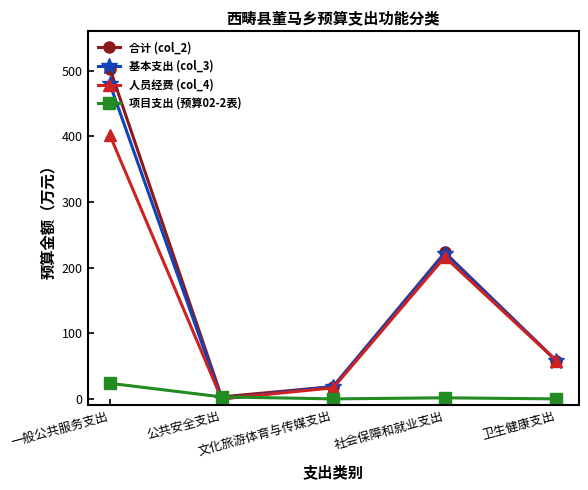

What are all the series names shown in the legend?

合计 (col_2), 基本支出 (col_3), 人员经费 (col_4), 项目支出 (预算02-2表)